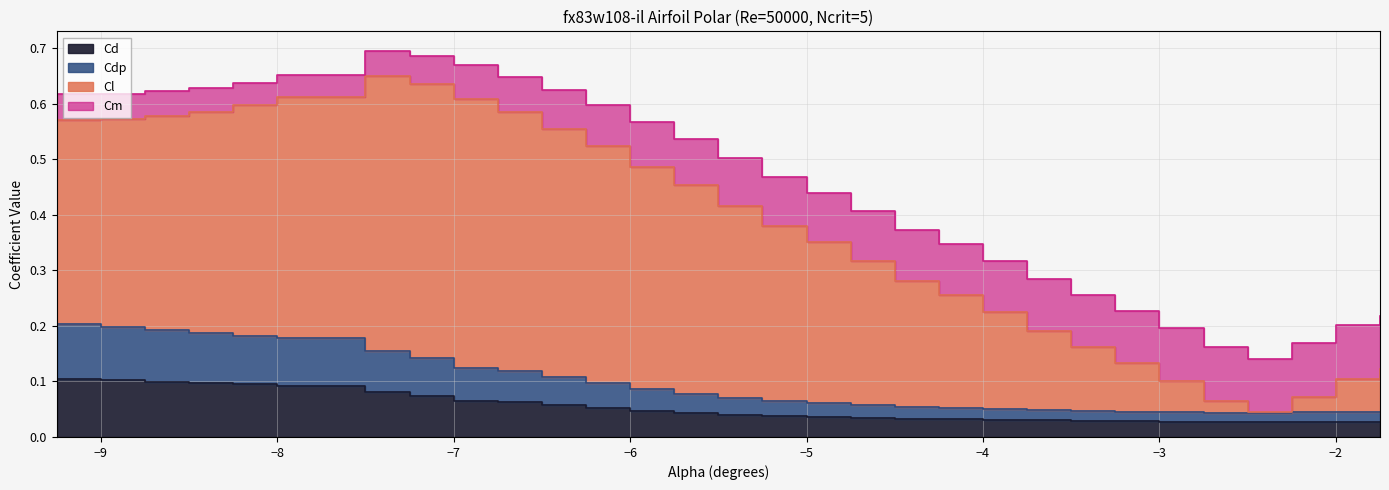

At which label does Cd reach its minimum?

-2.75